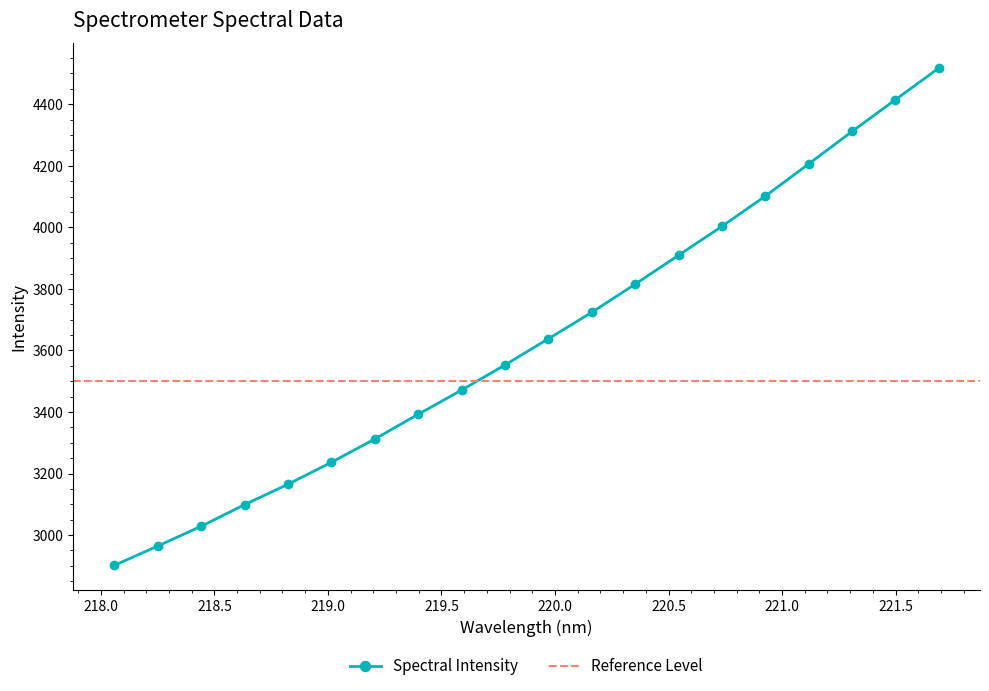

Reading right to left, transcribe all the data shown in this chart.

4517.6	4414.9	4311.7	4206.2	4101.6	4003.4	3909.4	3815.4	3724.0	3638.0	3553.0	3471.3	3392.7	3312.3	3236.6	3165.3	3099.0	3028.8	2964.4	2901.8